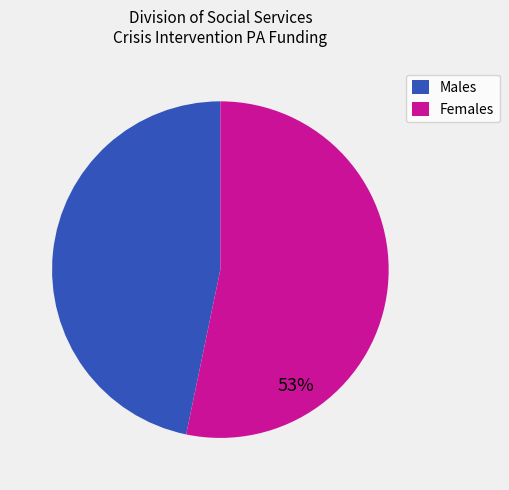

To the nearest percent, what portion does Females represent?

53%